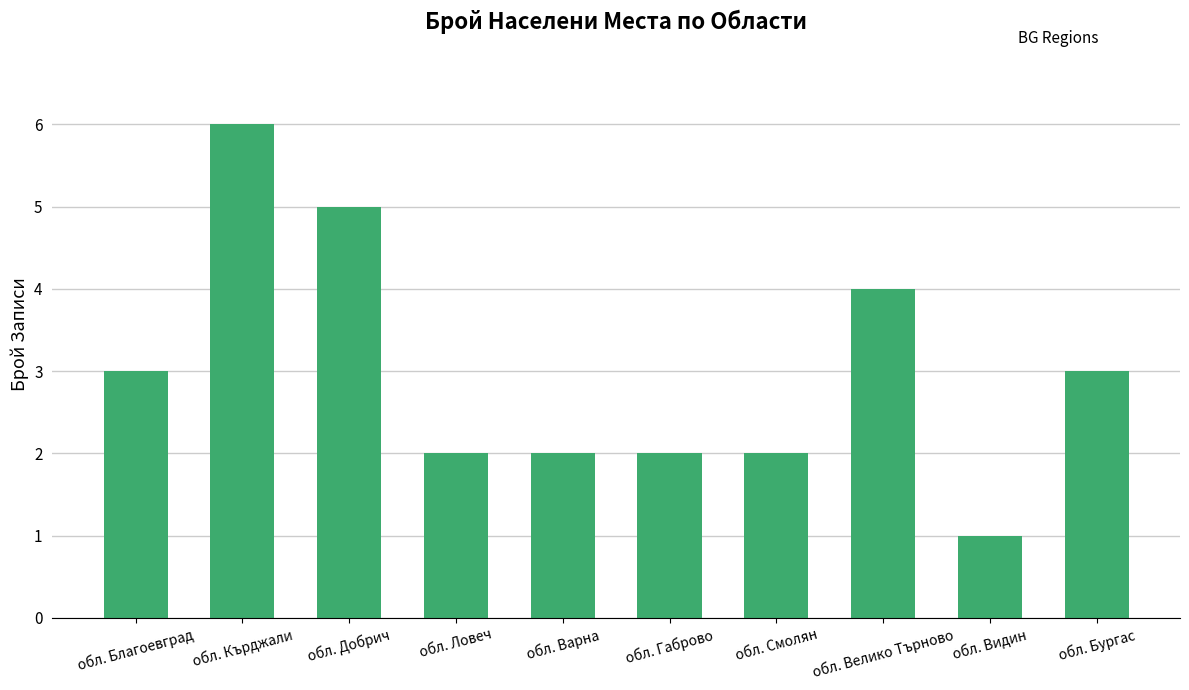

Approximately how many times larger is the value at обл. Благоевград compared to обл. Видин?

3.0